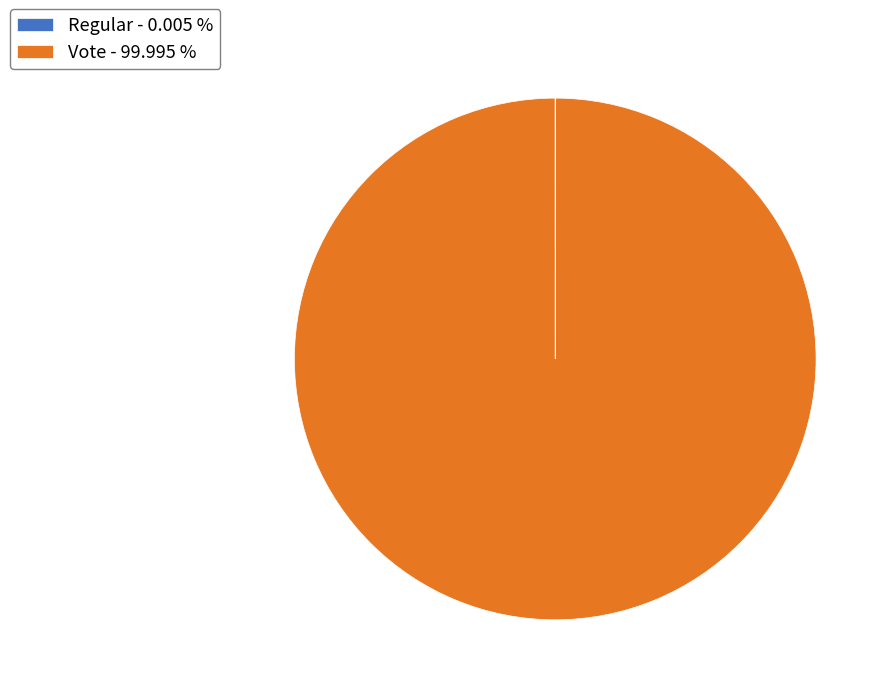

Which slice is the largest?

Vote - 99.995 %